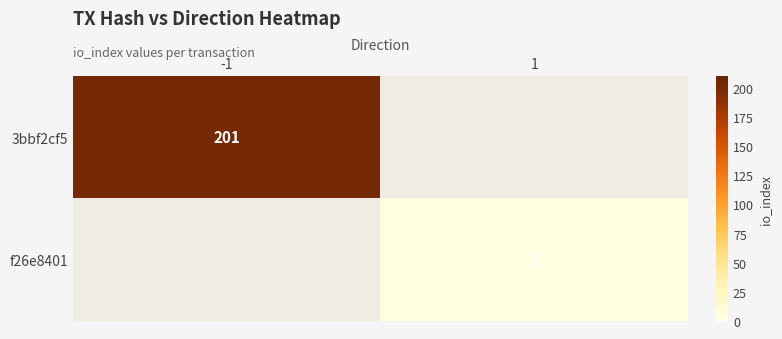

Is the value of 3bbf2cf5 at -1 greater than the value of f26e8401 at 1?

Yes